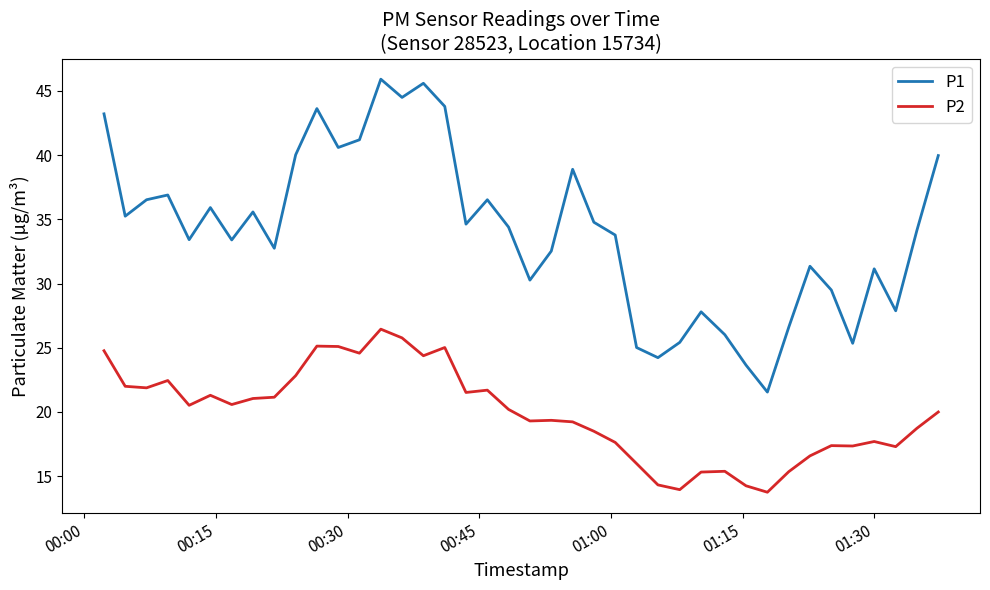

What is the lowest value of the P1 series?

21.6